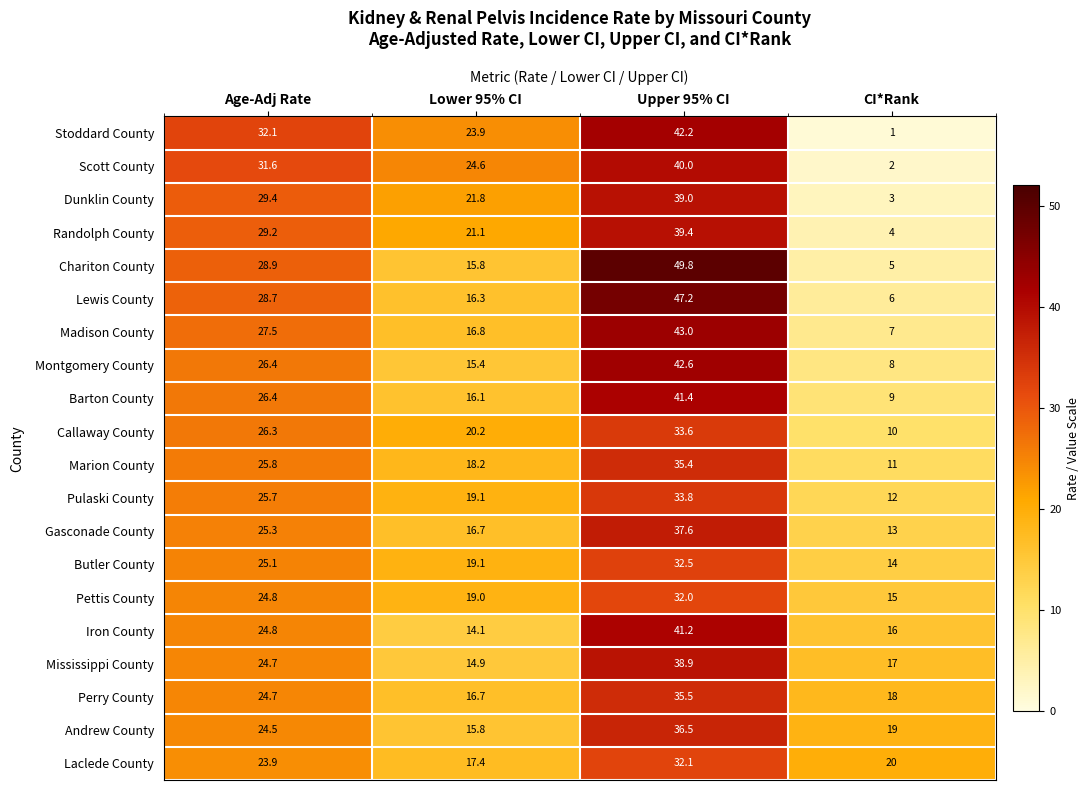

At Upper 95% CI, list the series in order from smallest to largest.

Pettis County, Laclede County, Butler County, Callaway County, Pulaski County, Marion County, Perry County, Andrew County, Gasconade County, Mississippi County, Dunklin County, Randolph County, Scott County, Iron County, Barton County, Stoddard County, Montgomery County, Madison County, Lewis County, Chariton County